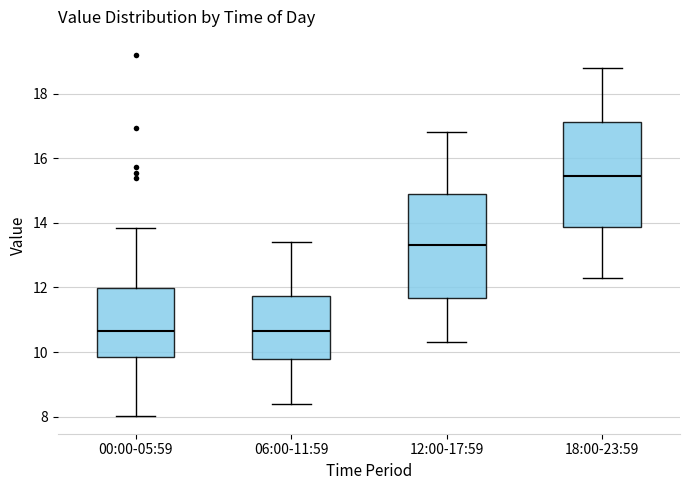

Where does the lower whisker of the box for 18:00-23:59 end on the y-axis? The values are not printed on the chart, so give them approximately, as read against the axis.

12.4